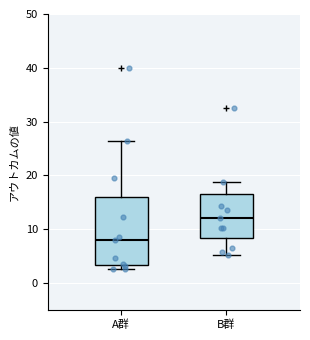

Reading left to right, transcribe this box plot: for each box, give where its median line is, the range the box spans, and where its two whiskers end, as read against the y-axis. The values are not printed on the chart, so give them approximately, as read against the axis.

A群: median 8, box 3 to 16, whiskers 3 (just below the box's lower edge) to 26
B群: median 12, box 8 to 17, whiskers 5 to 19